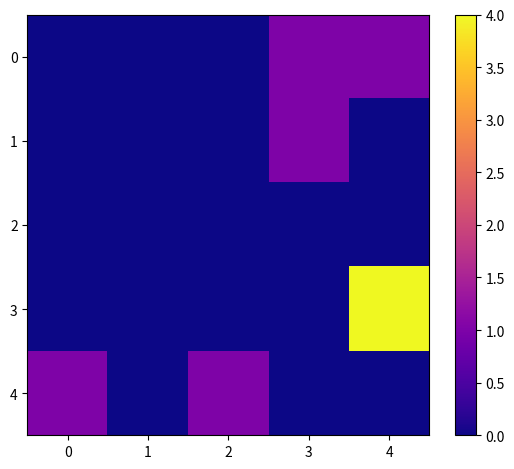

Reading left to right, extract all data points from this chart.

0: 0=0	1=0	2=0	3=1	4=1
1: 0=0	1=0	2=0	3=1	4=0
2: 0=0	1=0	2=0	3=0	4=0
3: 0=0	1=0	2=0	3=0	4=4
4: 0=1	1=0	2=1	3=0	4=0